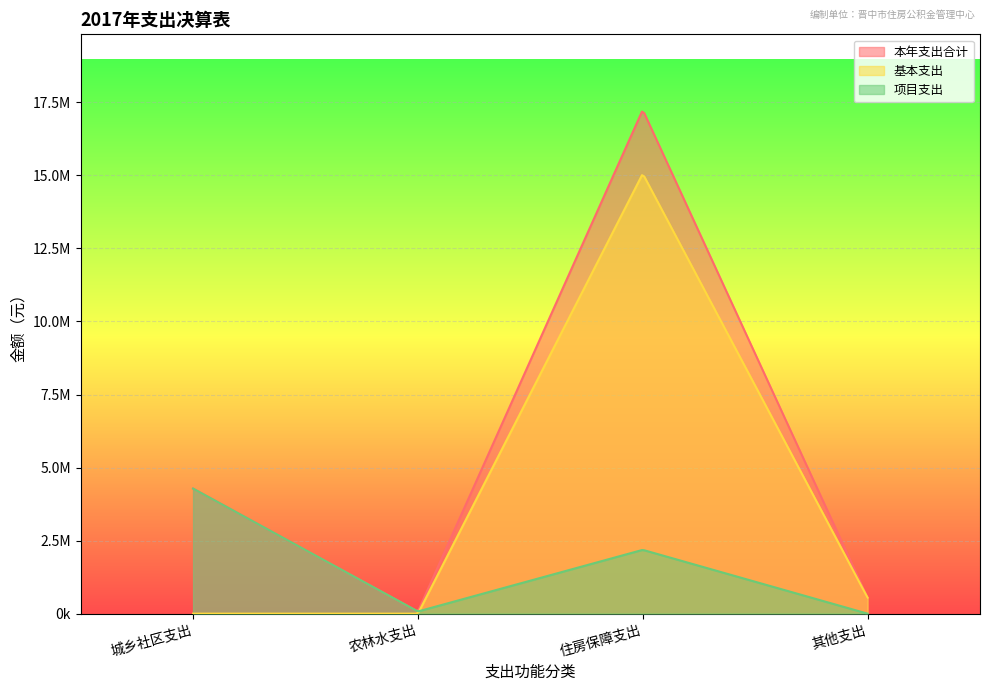

What is the label of the 1st point from the right?

其他支出